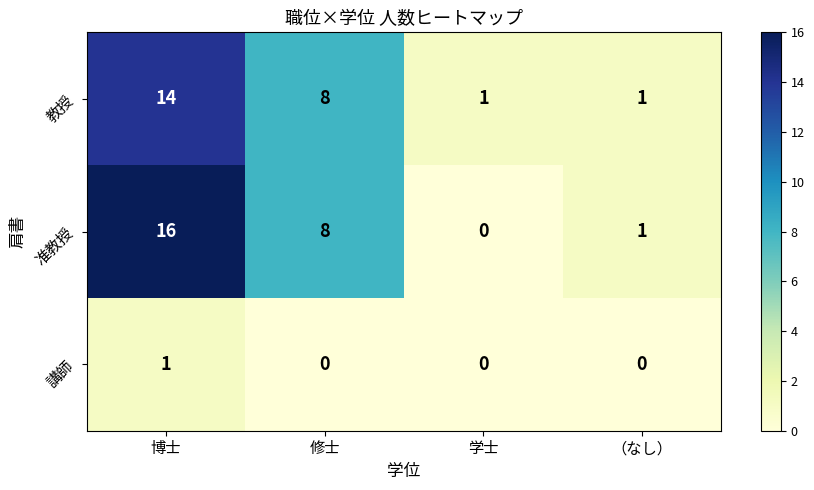

What is the greatest value displayed?

16